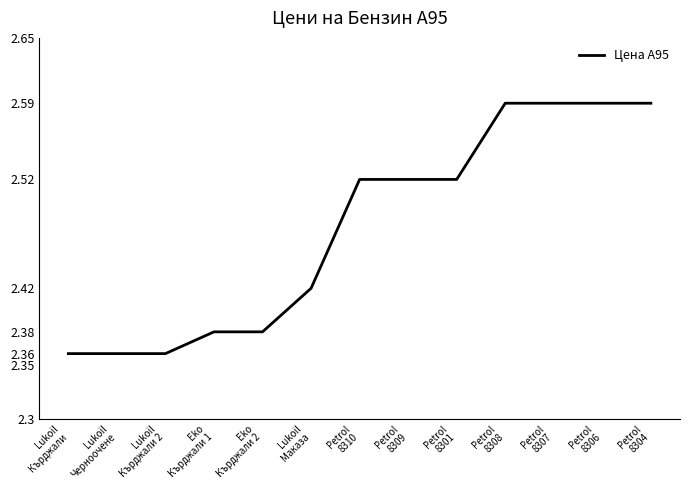

How many lines are shown in the chart?

1